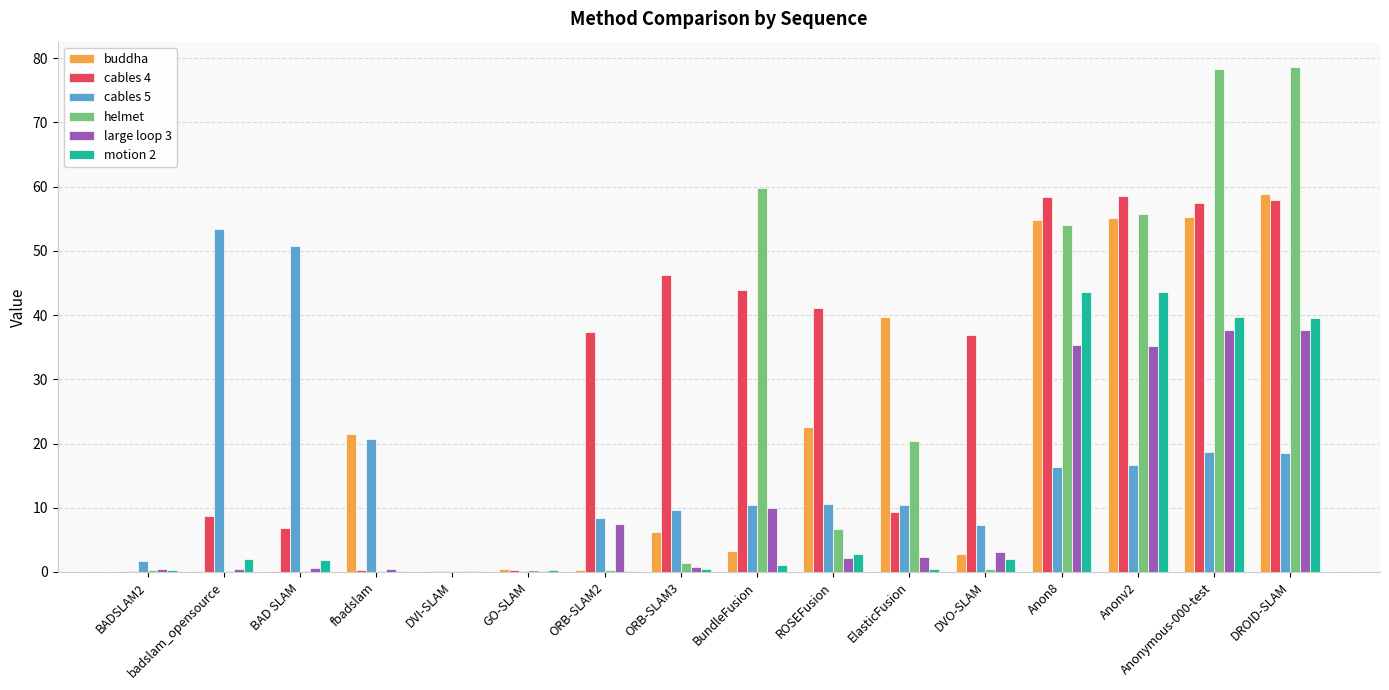

How many data points in buddha are above 6?

8